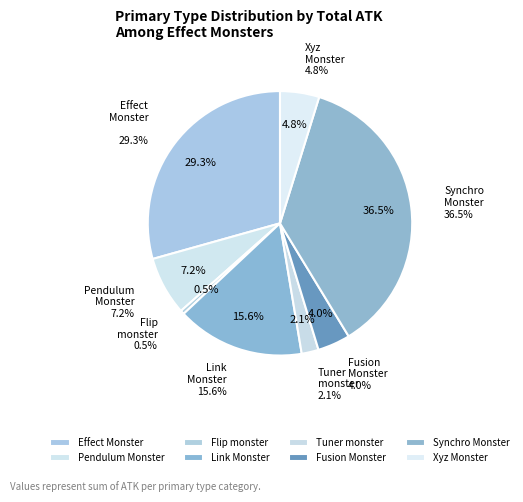

Does 14 account for over 50% of the chart?

No